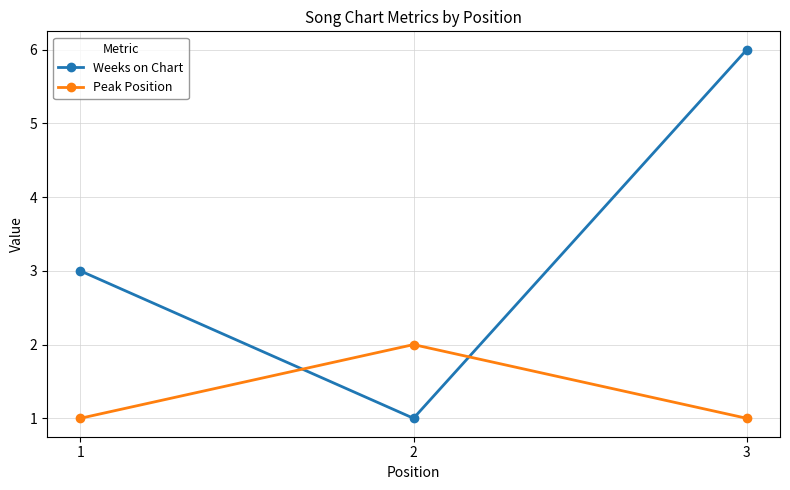

At which category is the sum across all series the highest?

3